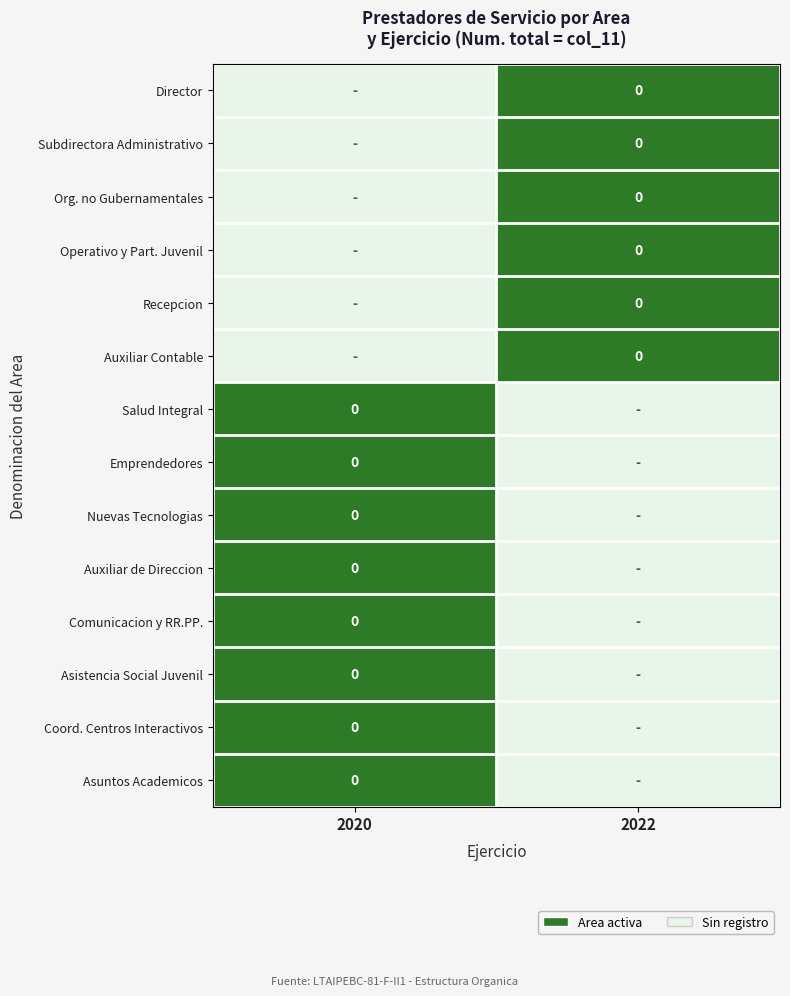

How many values in the Salud Integral series are below 1?

1